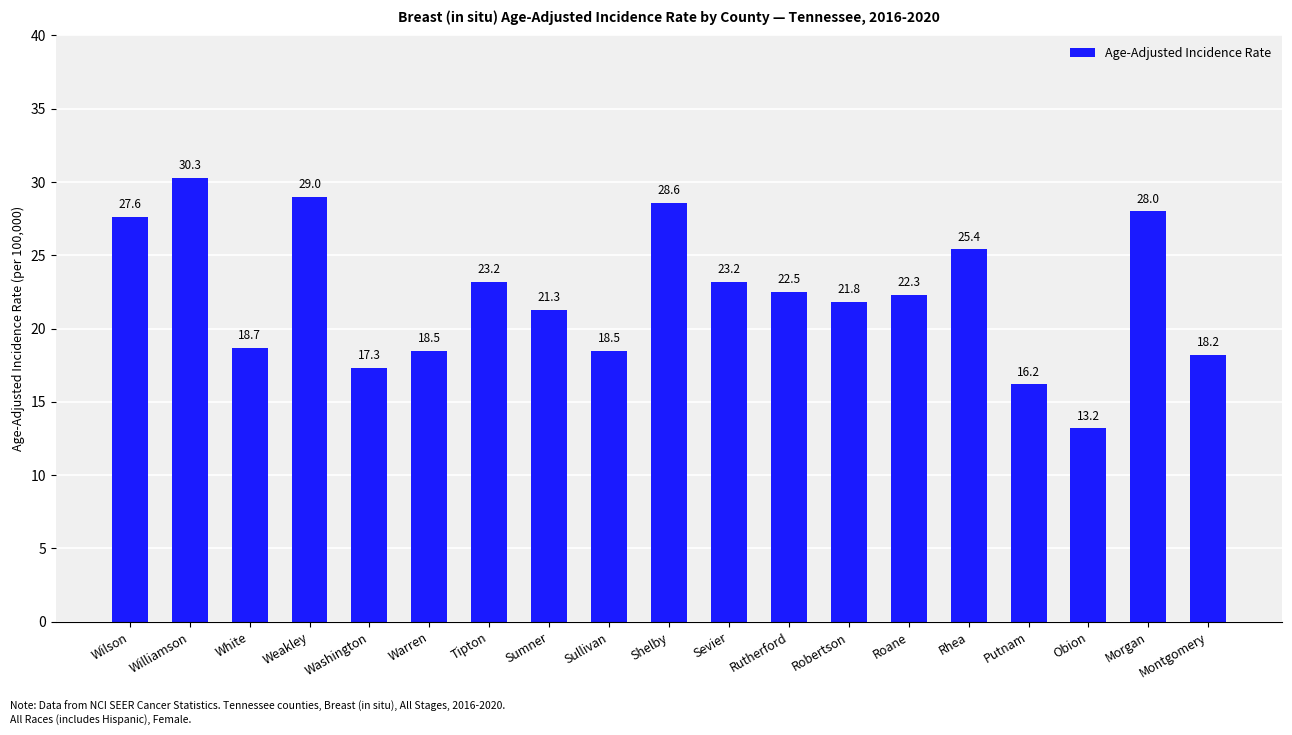

What is the difference between the maximum and minimum values?

17.1